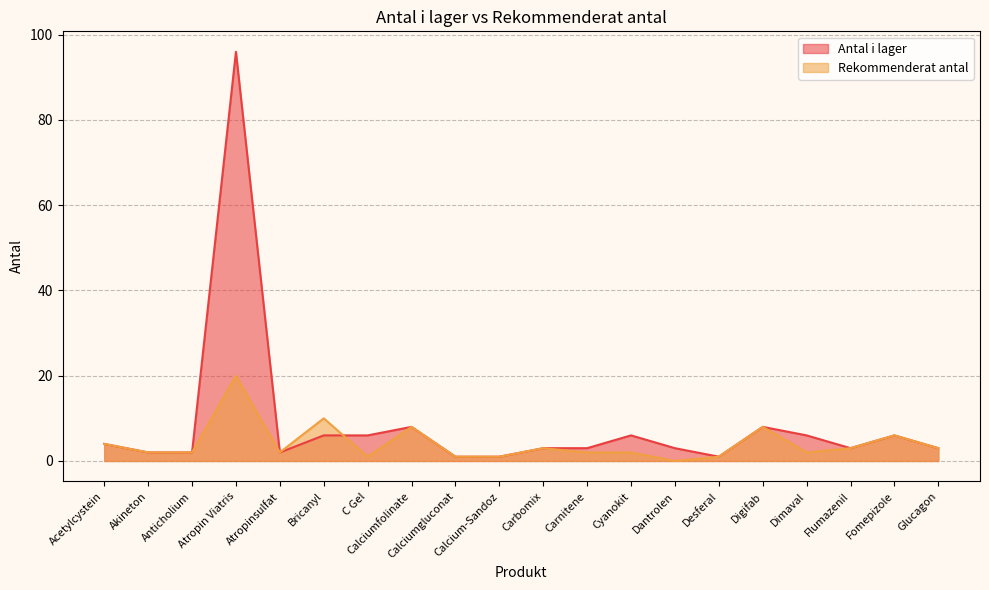

What is the value of the Antal i lager point at the 12th from the left?

3